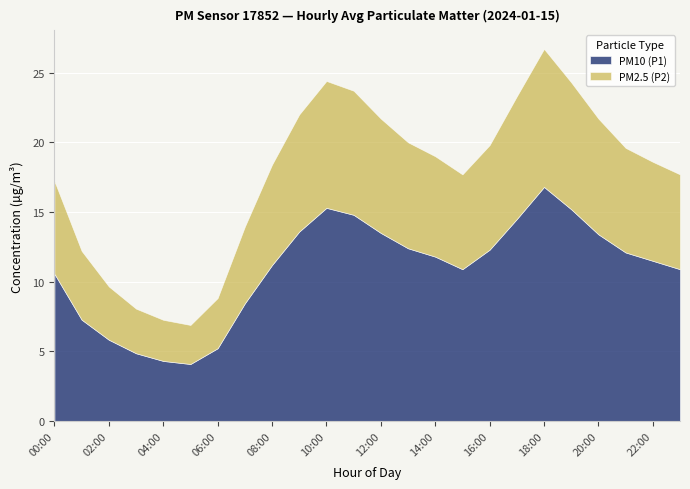

The value of PM10 (P1) at 15:00 is 10.9. True or false?

True